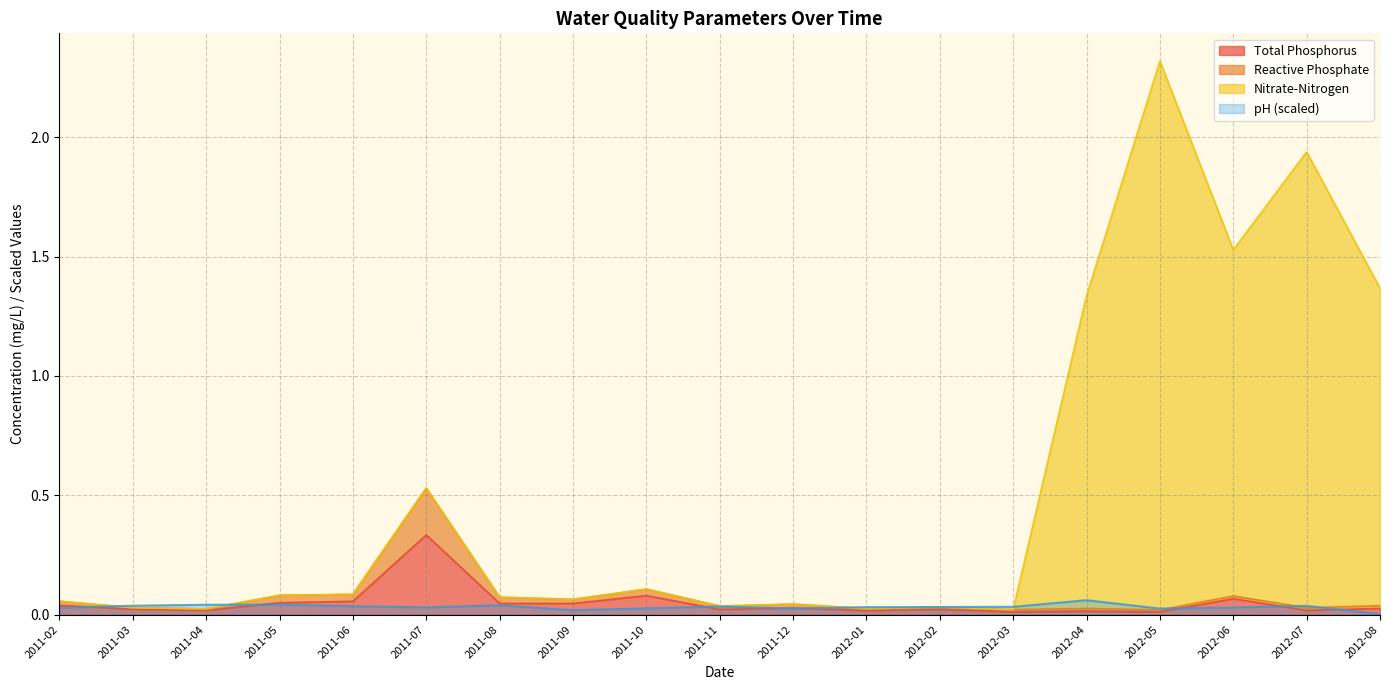

Reading left to right, transcribe all the data shown in this chart.

Total Phosphorus: 0.0	0.0	0.0	0.1	0.1	0.3	0.0	0.0	0.1	0.0	0.0	0.0	0.0	0.0	0.0	0.0	0.1	0.0	0.0
pH: 0.0	0.0	0.0	0.0	0.0	0.0	0.0	0.0	0.0	0.0	0.0	0.0	0.0	0.0	0.1	0.0	0.0	0.0	0.0
Reactive Phosphate: 0.1	0.0	0.0	0.1	0.1	0.5	0.1	0.1	0.1	0.0	0.0	0.0	0.0	0.0	0.0	0.0	0.1	0.0	0.0
Nitrate-Nitrogen: 0.1	0.0	0.0	0.1	0.1	0.5	0.1	0.1	0.1	0.0	0.0	0.0	0.0	0.0	1.3	2.3	1.5	1.9	1.4